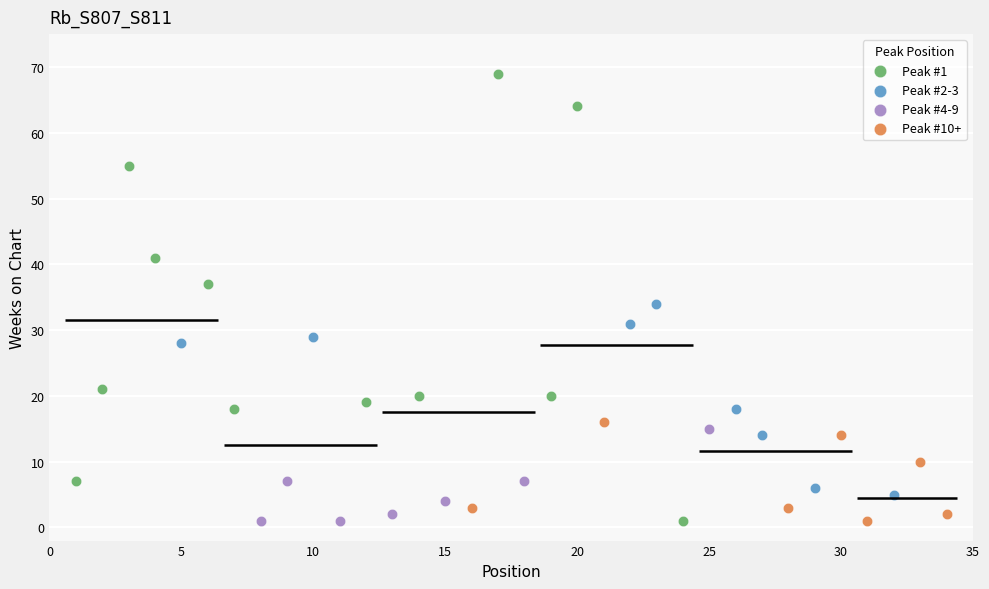

Which series contains the highest Y value?

Peak #1